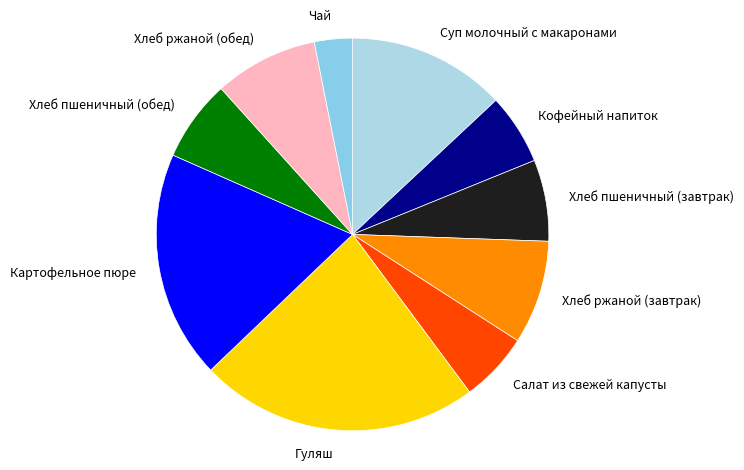

Is there any slice that represents more than half of the pie?

No